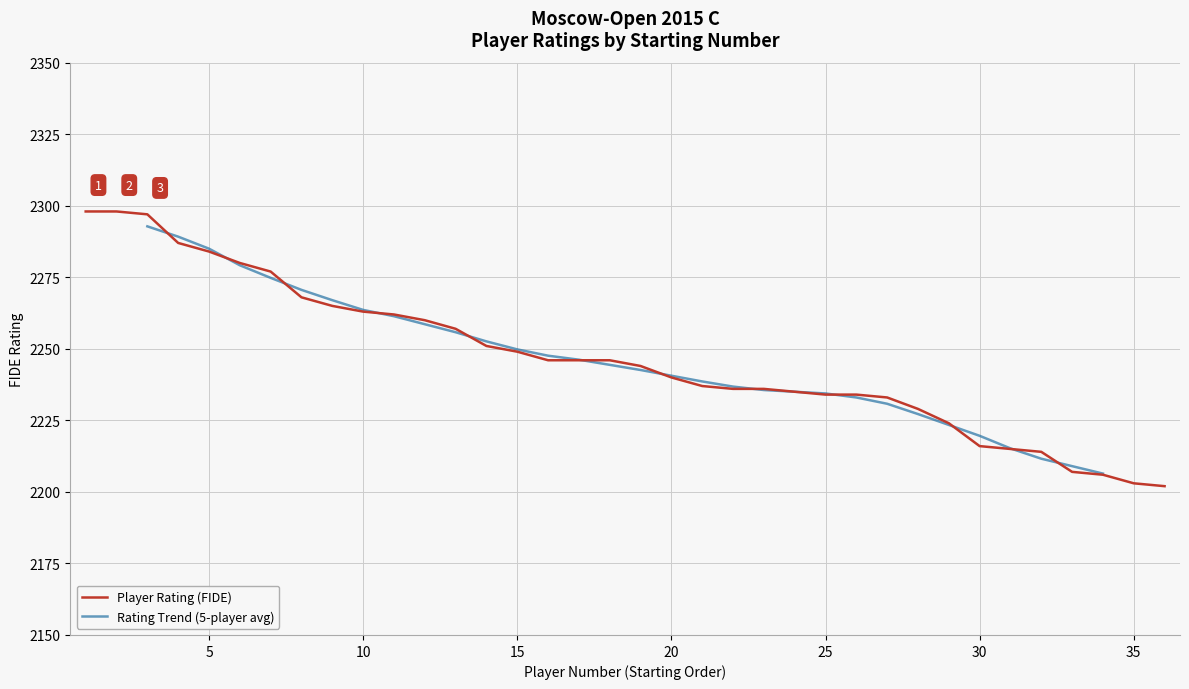

Reading left to right, list all the values displayed in this chart.

2298	2298	2297	2287	2284	2280	2277	2268	2265	2263	2262	2260	2257	2251	2249	2246	2246	2246	2244	2240	2237	2236	2236	2235	2234	2234	2233	2229	2224	2216	2215	2214	2207	2206	2203	2202